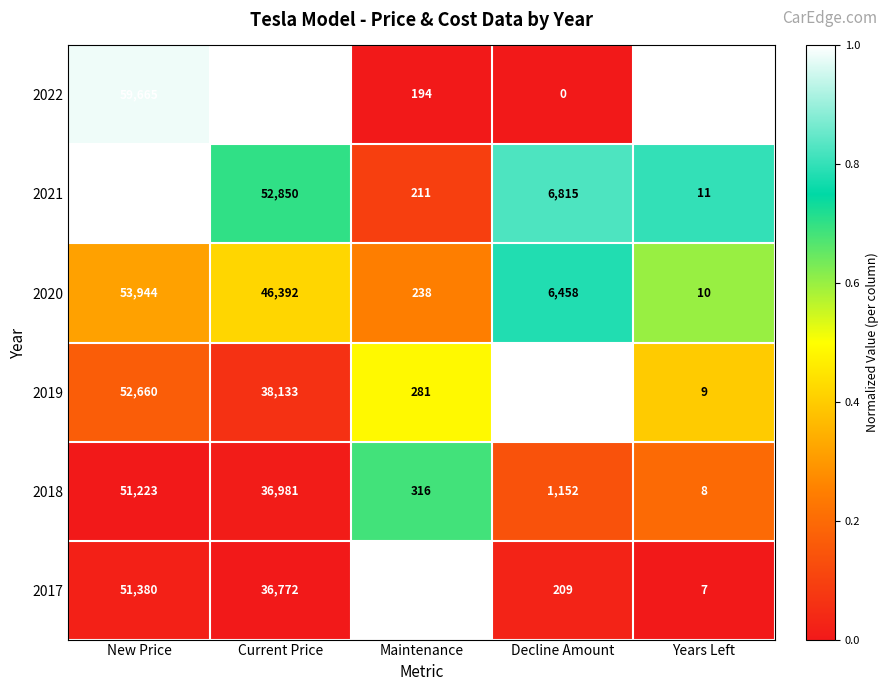

What is the minimum value for 2019?

9